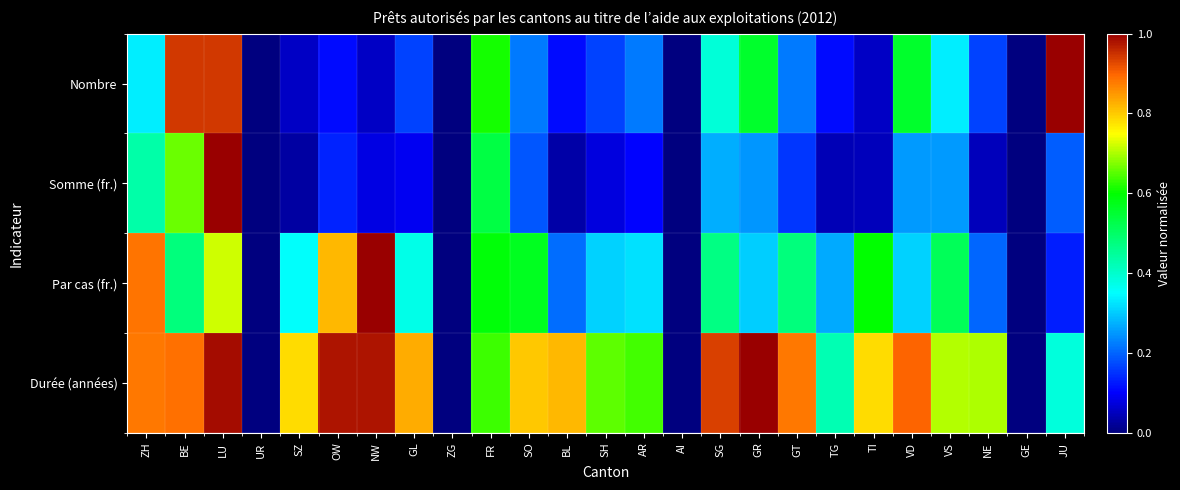

Which series changed the most between GT and TI?

Nombre